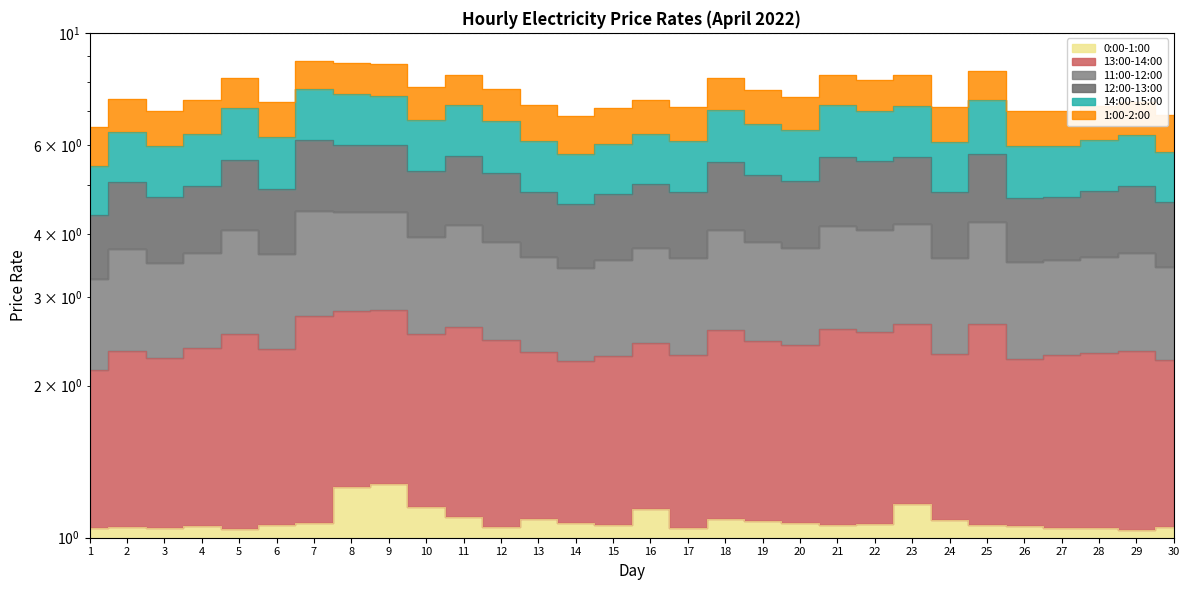

At which category does 11:00-12:00 reach its first local valley?

3